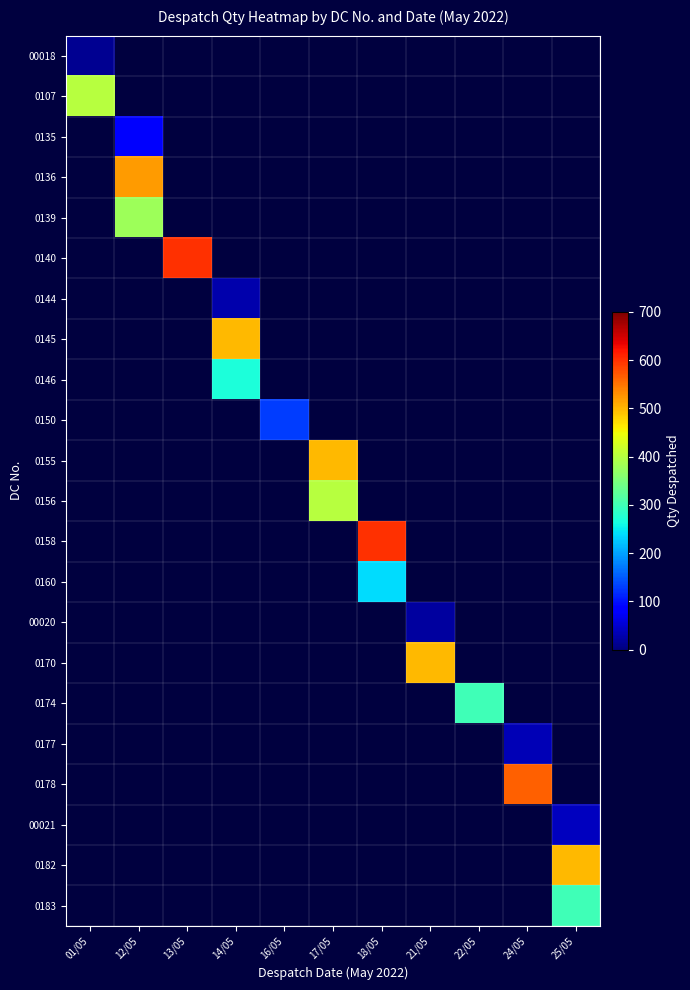

What is the greatest value displayed?

600.0